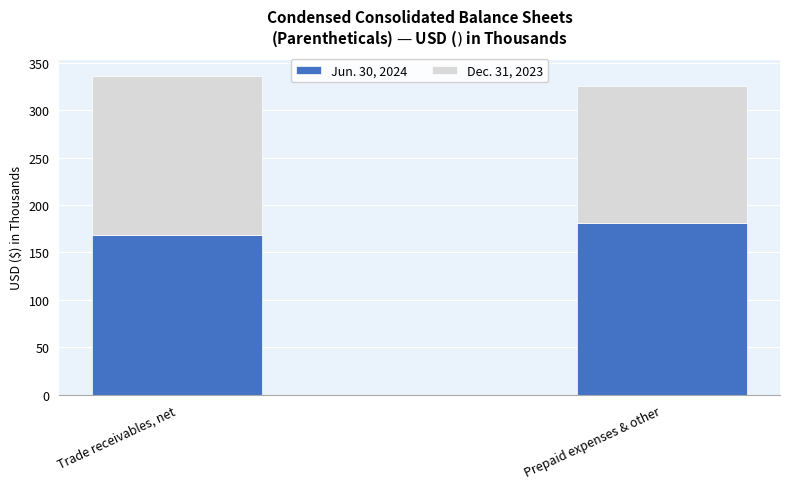

What is the total value across all series at Prepaid expenses & other?

325